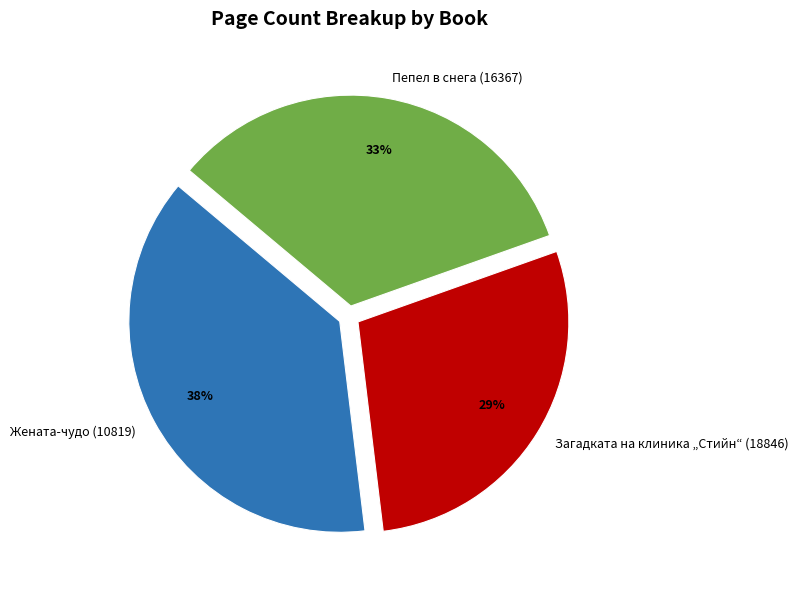

Rank the categories by value from lowest to highest.

Загадката на клиника „Стийн“ (18846), Пепел в снега (16367), Жената-чудо (10819)